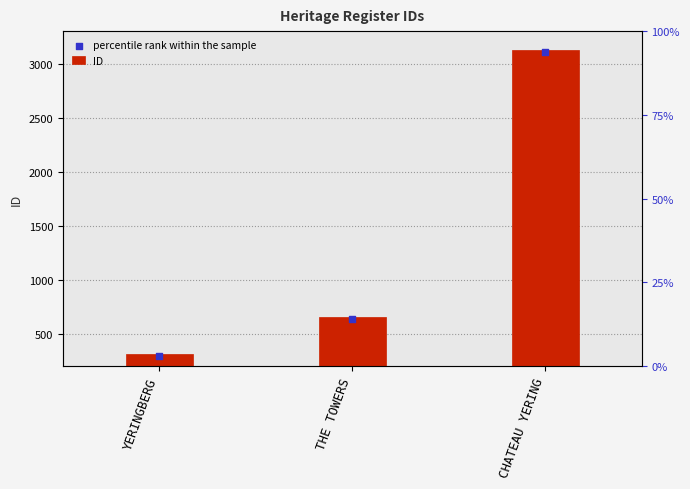

Which series contains the lowest Y value?

percentile rank within the sample